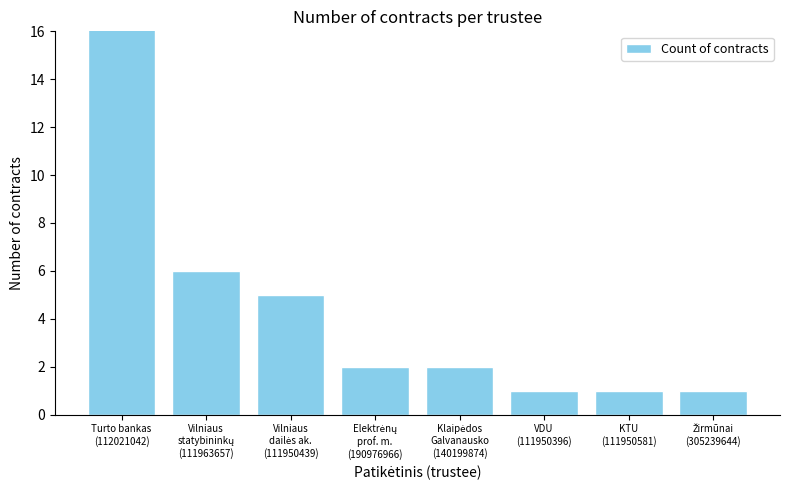

Where does the data first go above 2?

Turto bankas
(112021042)